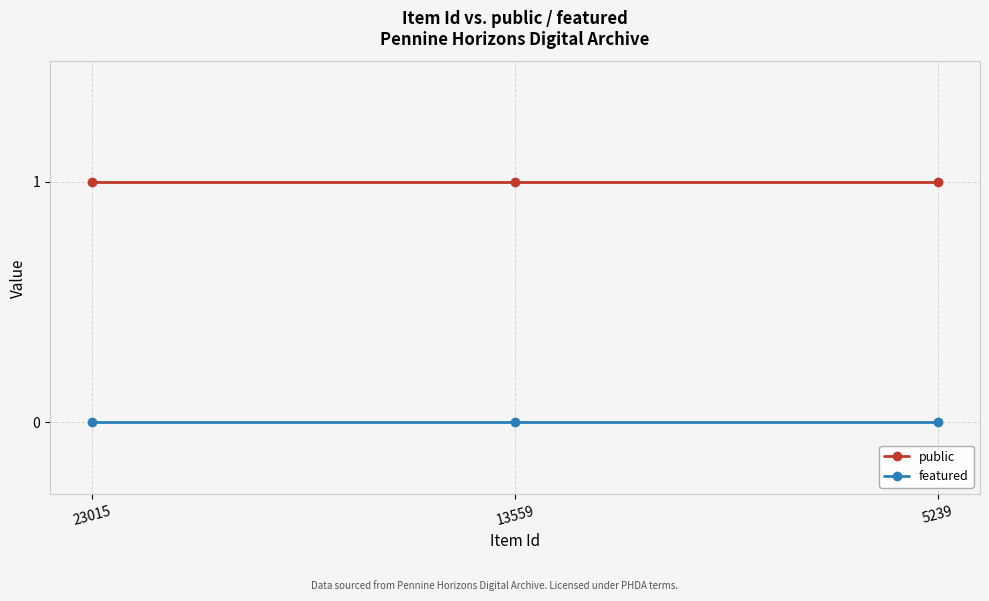

Is the value of public at 13559 greater than the value of featured at 23015?

Yes